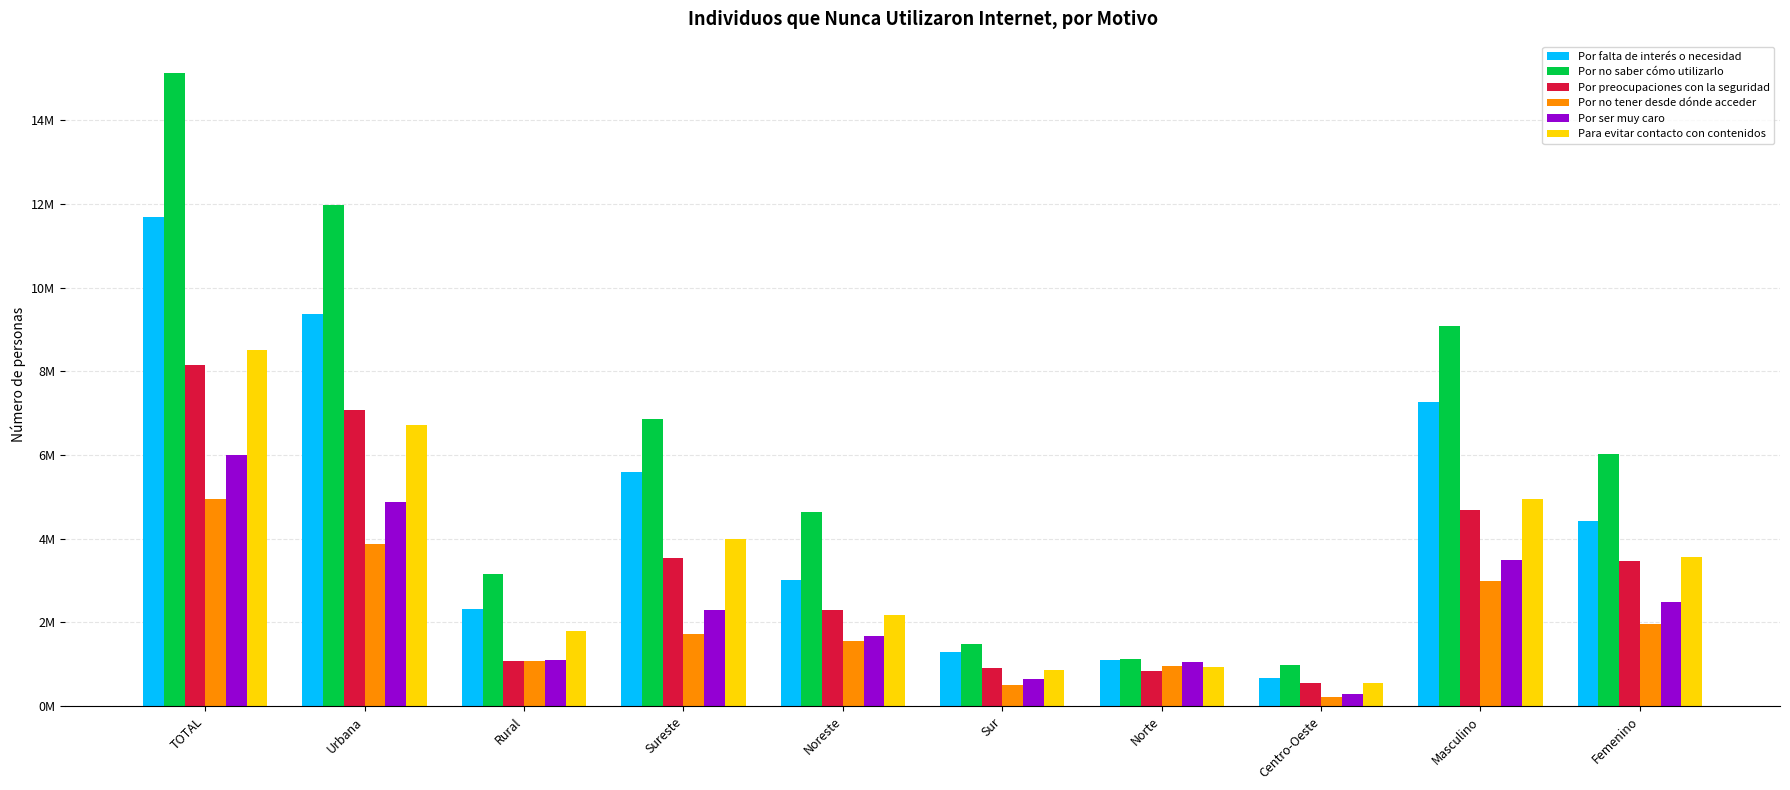

Does the chart contain stacked bars?

No